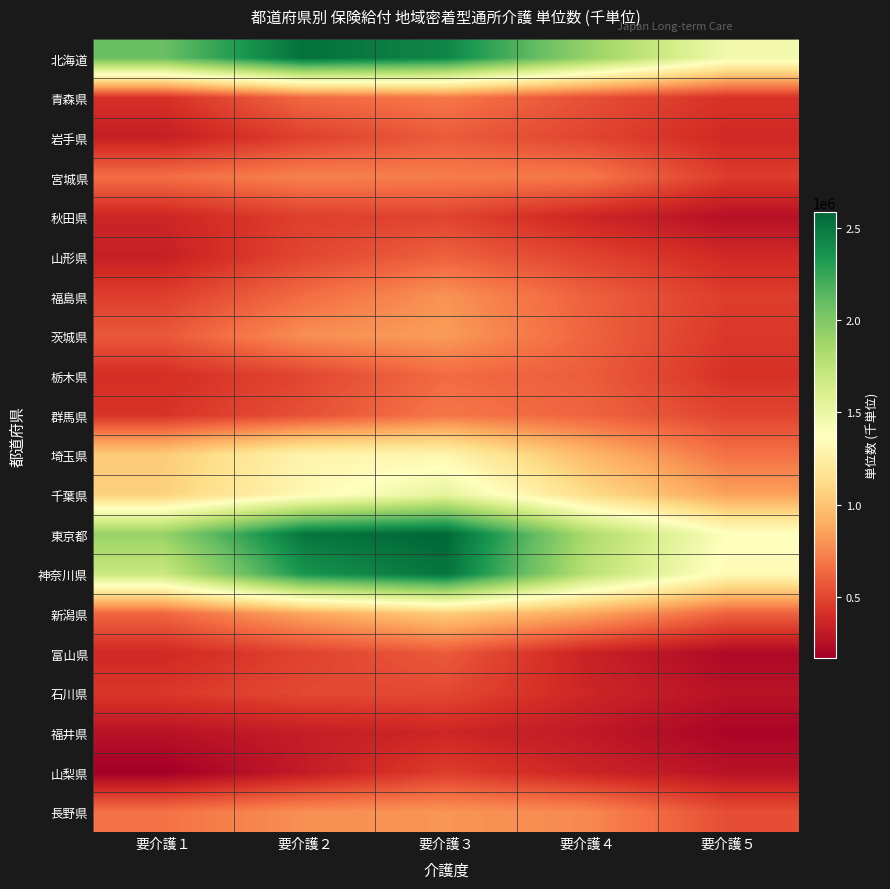

Reading right to left, list all the values displayed in this chart.

北海道: 要介護５=1453600.8	要介護４=1923145.1	要介護３=2425242.0	要介護２=2535091.8	要介護１=2081569.1
青森県: 要介護５=420851.2	要介護４=541081.5	要介護３=695032.0	要介護２=639274.2	要介護１=411918.2
岩手県: 要介護５=376521.7	要介護４=497415.2	要介護３=581153.7	要介護２=475988.1	要介護１=328867.0
宮城県: 要介護５=459747.3	要介護４=696672.7	要介護３=713327.3	要介護２=732443.5	要介護１=654513.8
秋田県: 要介護５=257756.5	要介護４=361736.3	要介護３=492017.5	要介護２=473871.6	要介護１=361929.7
山形県: 要介護５=379141.8	要介護４=489355.3	要介護３=605426.9	要介護２=500725.4	要介護１=334518.4
福島県: 要介護５=463496.8	要介護４=604070.6	要介護３=796579.6	要介護２=649765.9	要介護１=468026.3
茨城県: 要介護５=441340.5	要介護４=618873.1	要介護３=828604.5	要介護２=780511.0	要介護１=569940.9
栃木県: 要介護５=418292.2	要介護４=593677.9	要介護３=642987.0	要介護２=498520.0	要介護１=402315.8
群馬県: 要介護５=495519.9	要介護４=617351.0	要介護３=687179.1	要介護２=541343.0	要介護１=425863.2
埼玉県: 要介護５=666536.8	要介護４=946127.6	要介護３=1302223.6	要介護２=1291303.9	要介護１=1033270.2
千葉県: 要介護５=848262.3	要介護４=1124475.4	要介護３=1531814.6	要介護２=1321135.3	要介護１=1062000.8
東京都: 要介護５=1385320.9	要介護４=1835937.6	要介護３=2582739.9	要介護２=2514322.5	要介護１=1917825.8
神奈川県: 要介護５=1331101.1	要介護４=1767986.4	要介護３=2519378.4	要介護２=2352797.1	要介護１=1687893.7
新潟県: 要介護５=609632.3	要介護４=873217.7	要介護３=1037670.6	要介護２=868457.1	要介護１=623967.0
富山県: 要介護５=219305.2	要介護４=346072.9	要介護３=578264.6	要介護２=485535.9	要介護１=377160.4
石川県: 要介護５=267151.1	要介護４=364551.2	要介護３=511766.7	要介護２=511611.2	要介護１=442243.9
福井県: 要介護５=198450.3	要介護４=302273.8	要介護３=364512.0	要介護２=322168.8	要介護１=265791.6
山梨県: 要介護５=267240.3	要介護４=356897.2	要介護３=466769.8	要介護２=312433.1	要介護１=167929.2
長野県: 要介護５=531076.3	要介護４=758140.5	要介護３=802423.0	要介護２=780841.5	要介護１=673451.1